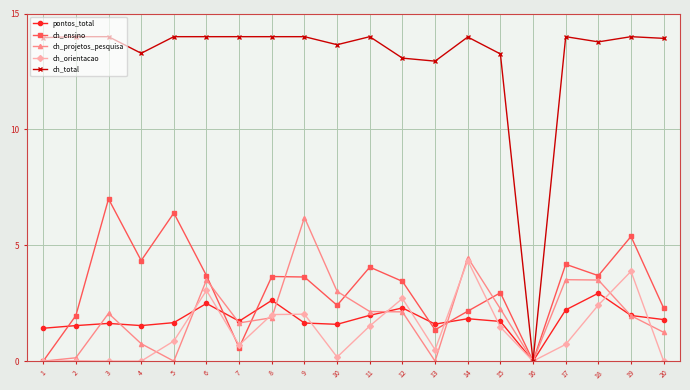

List the series in order of their peak value, lowest first.

pontos_total, ch_orientacao, ch_projetos_pesquisa, ch_ensino, ch_total